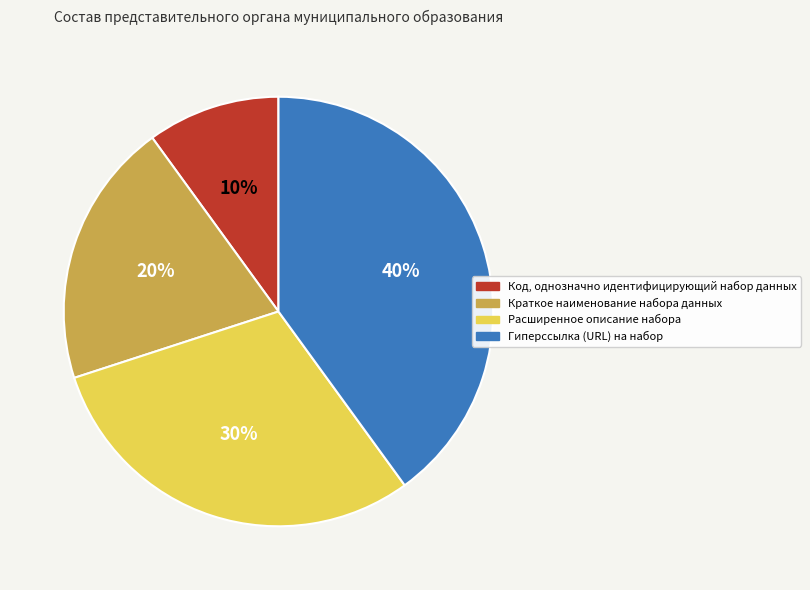

Rank the categories by value from highest to lowest.

Гиперссылка (URL) на набор, Расширенное описание набора, Краткое наименование набора данных, Код, однозначно идентифицирующий набор данных